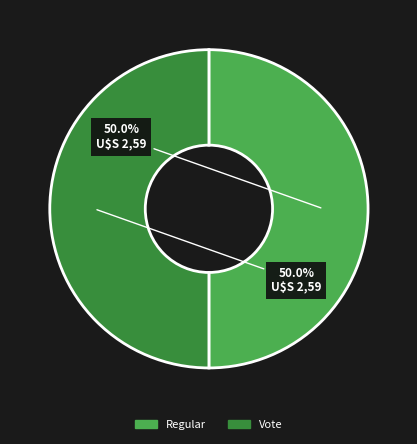

True or false: Vote accounts for 99% of the total.

False